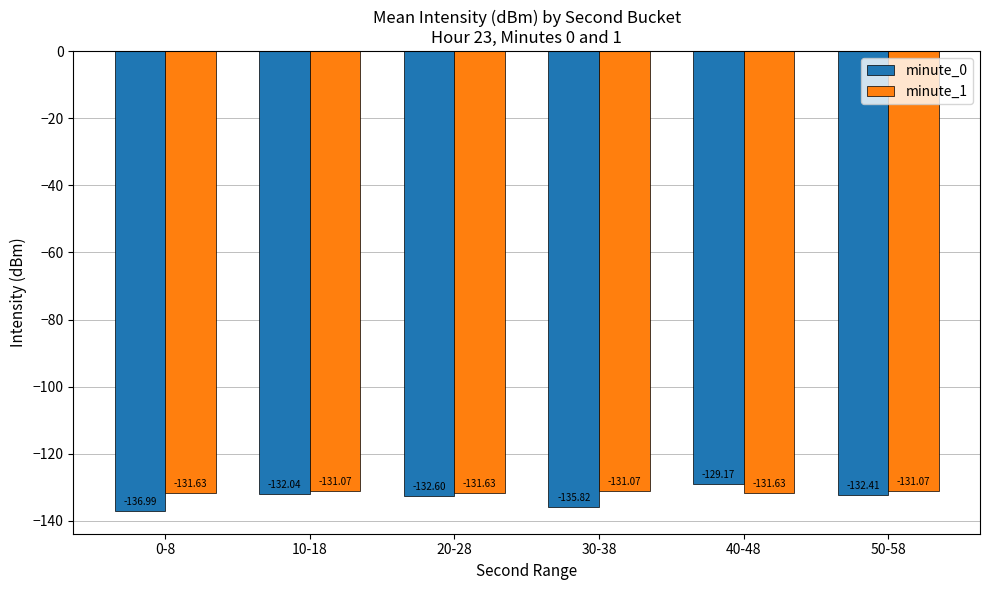

What value does the minute_1 series have at 20-28?

-131.6